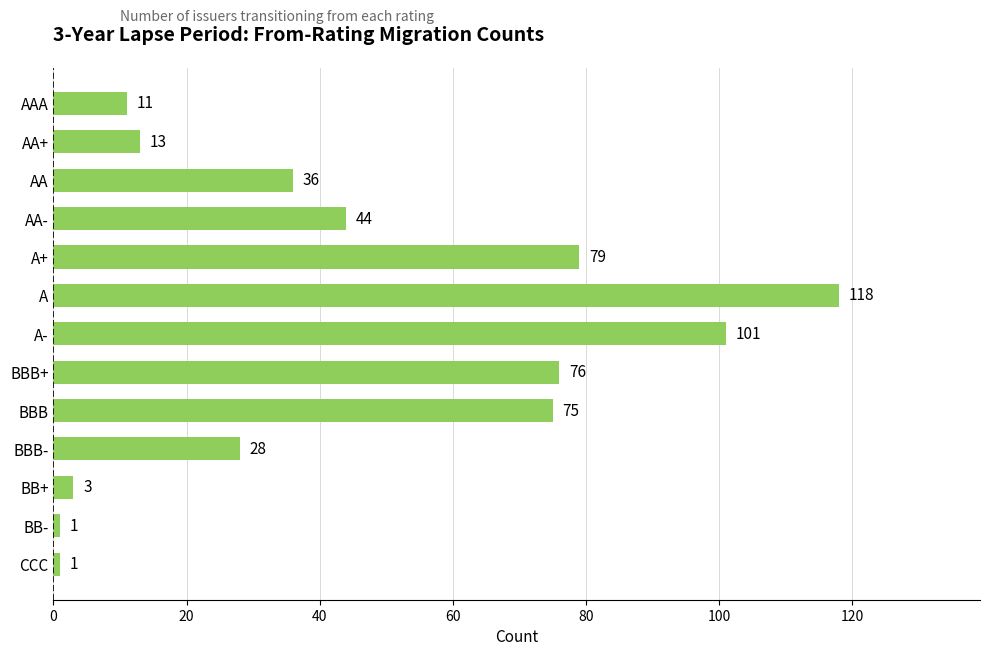

Count the number of data series in this chart.

1